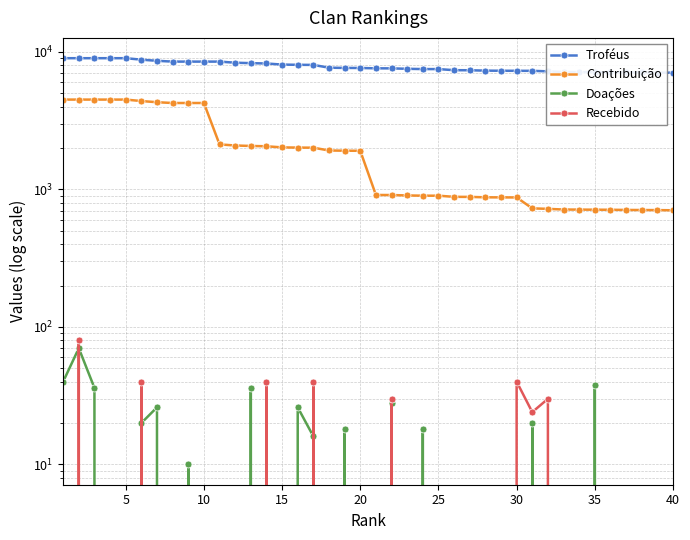

What are all the series names shown in the legend?

Troféus, Contribuição, Doações, Recebido